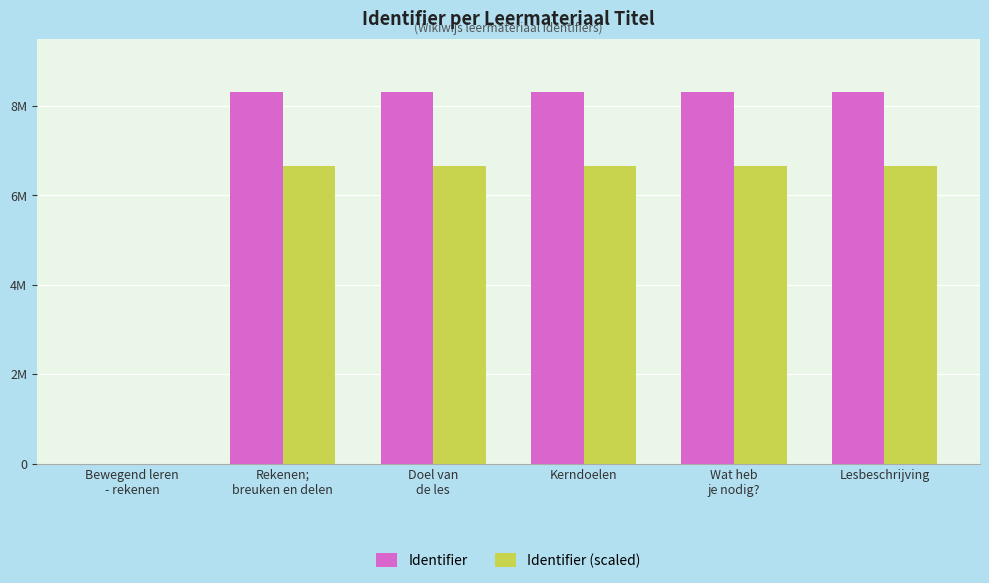

What is the approximate value of Identifier (scaled) at Doel van
de les?

6648286.4